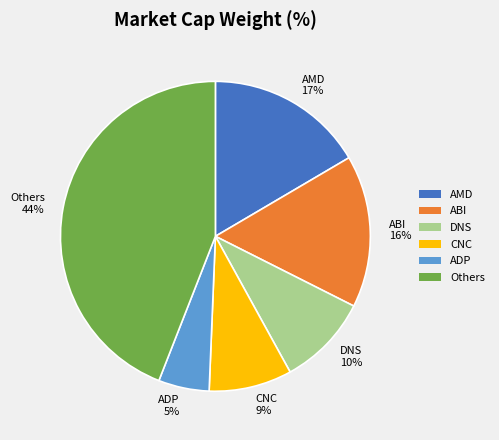

Which slice is the smallest?

ADP 5%